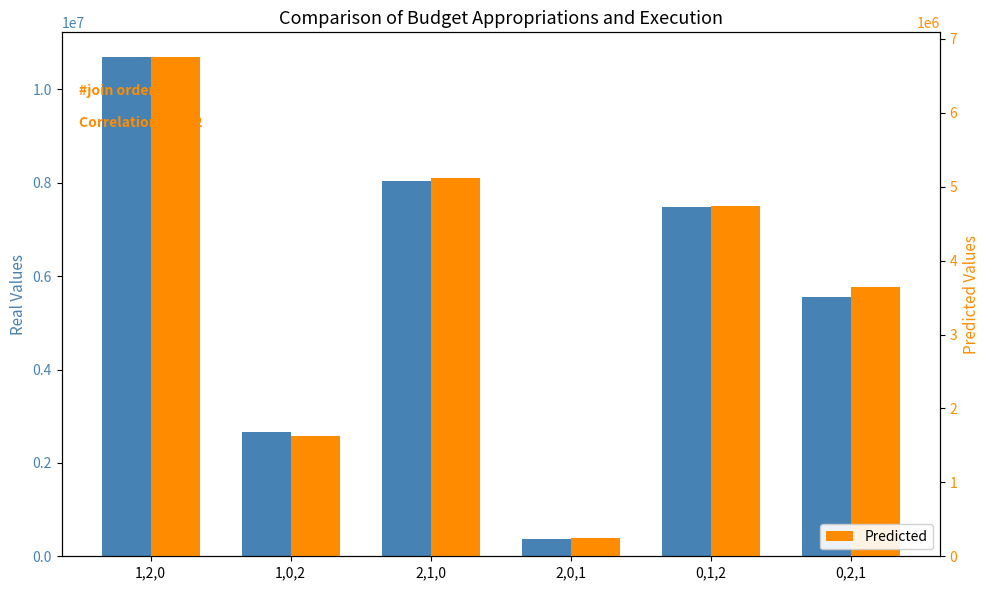

List the labels in order of Утвержденные бюджетные назначения value, largest first.

1,2,0, 2,1,0, 0,1,2, 0,2,1, 1,0,2, 2,0,1